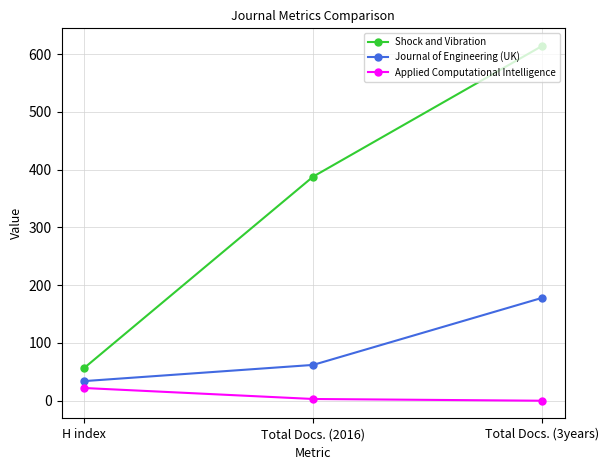

Is this an area chart (filled region under the line)?

No